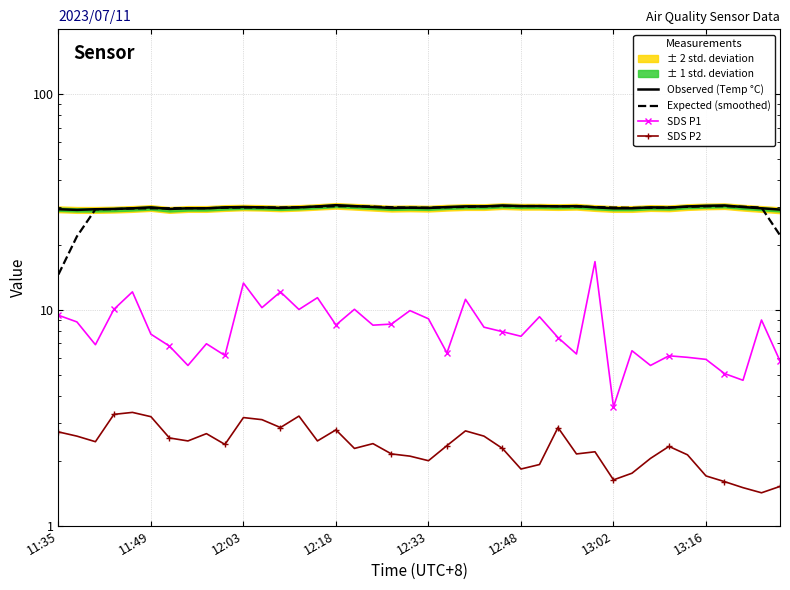

What are all the series names shown in the legend?

Observed (Temp °C), Expected (smoothed), SDS P1, SDS P2